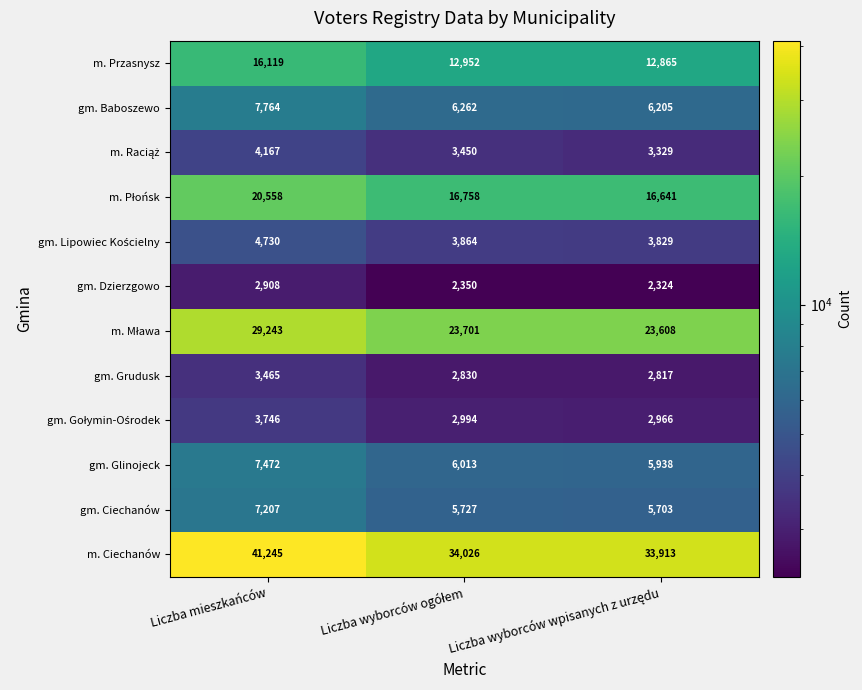

Which series has the widest spread of values?

m. Ciechanów